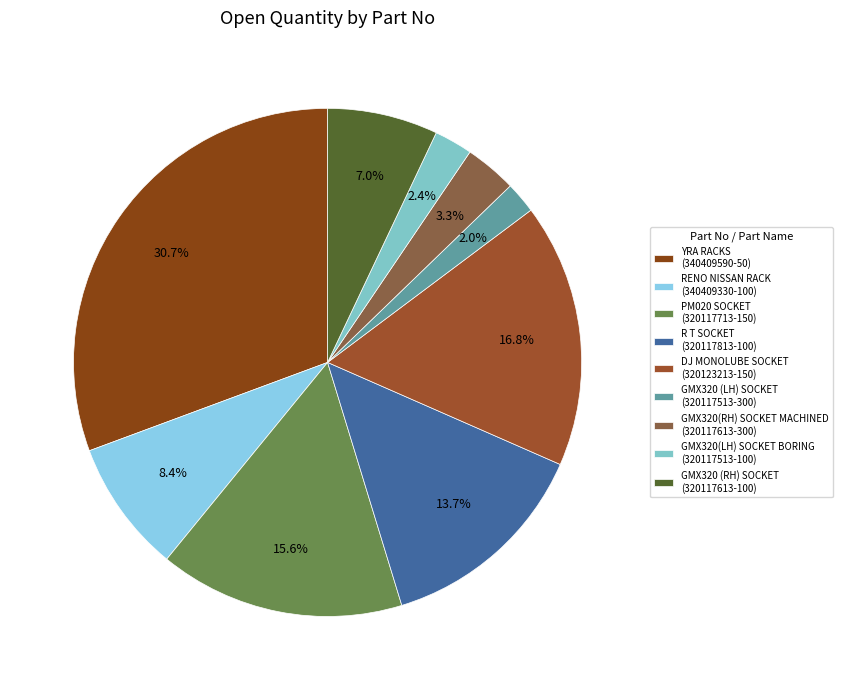

How many segments does this pie chart have?

9